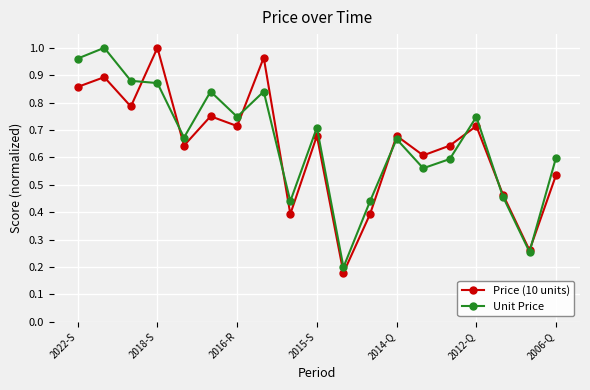

True or false: Unit Price has more than 0 points higher than both neighbors.

True